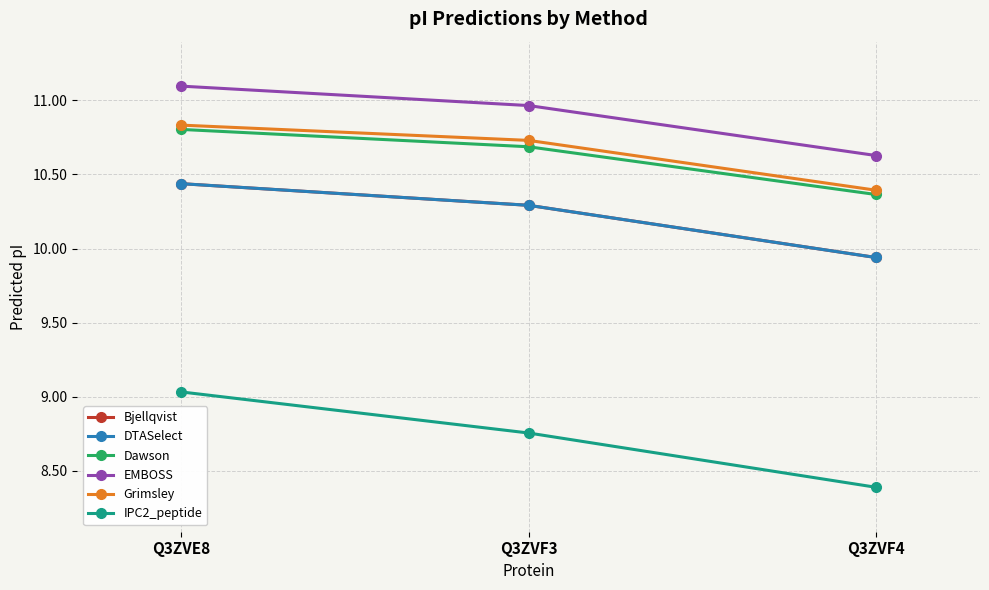

Does the chart have visible grid lines?

Yes